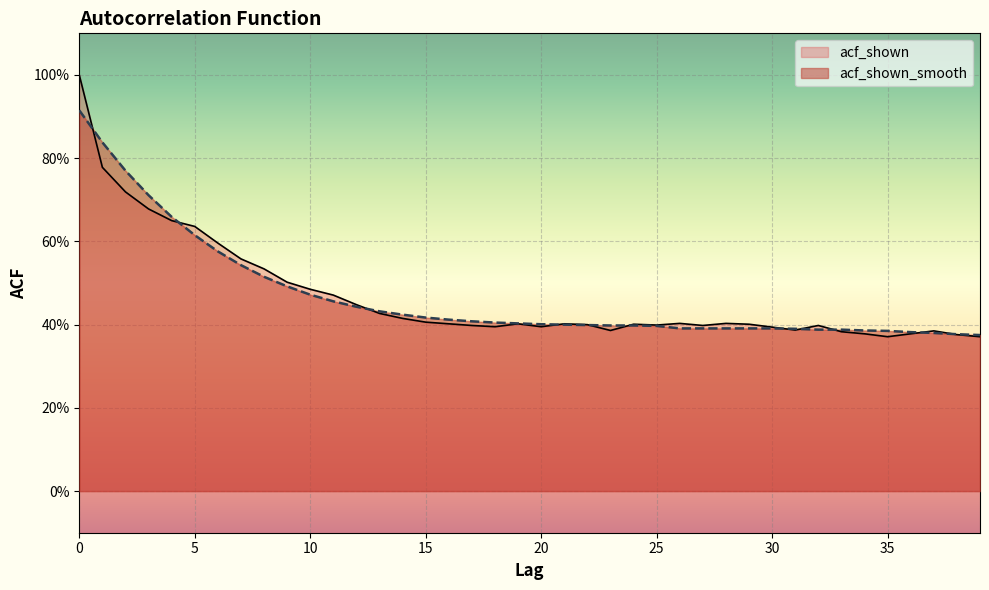

What is the difference between the maximum and minimum values in the acf_shown_smooth series?

0.5